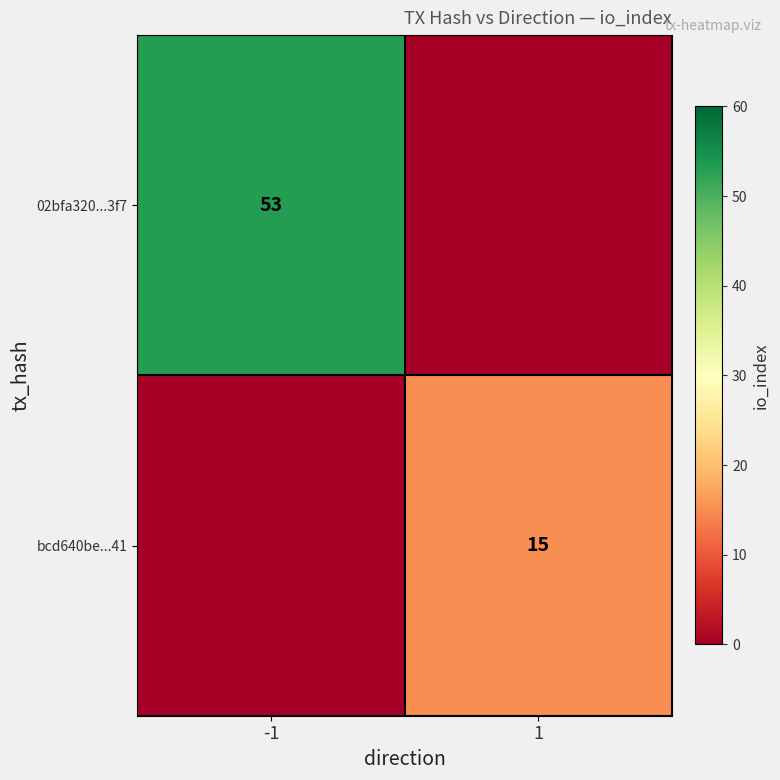

Is it true that 02bfa320...3f7 equals 53 at -1?

True